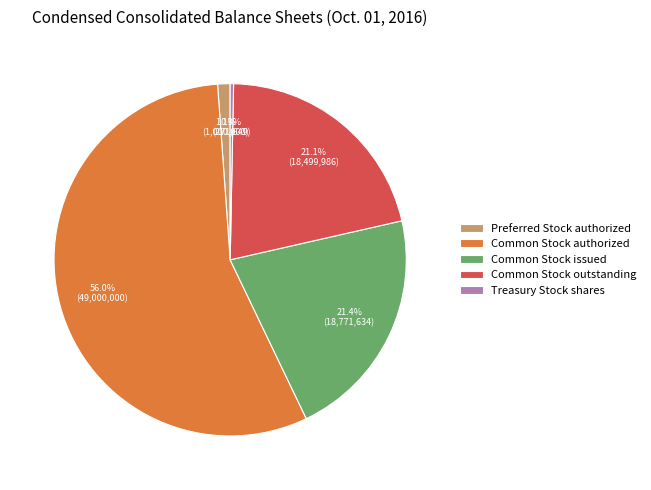

True or false: Common Stock authorized accounts for 48% of the total.

False